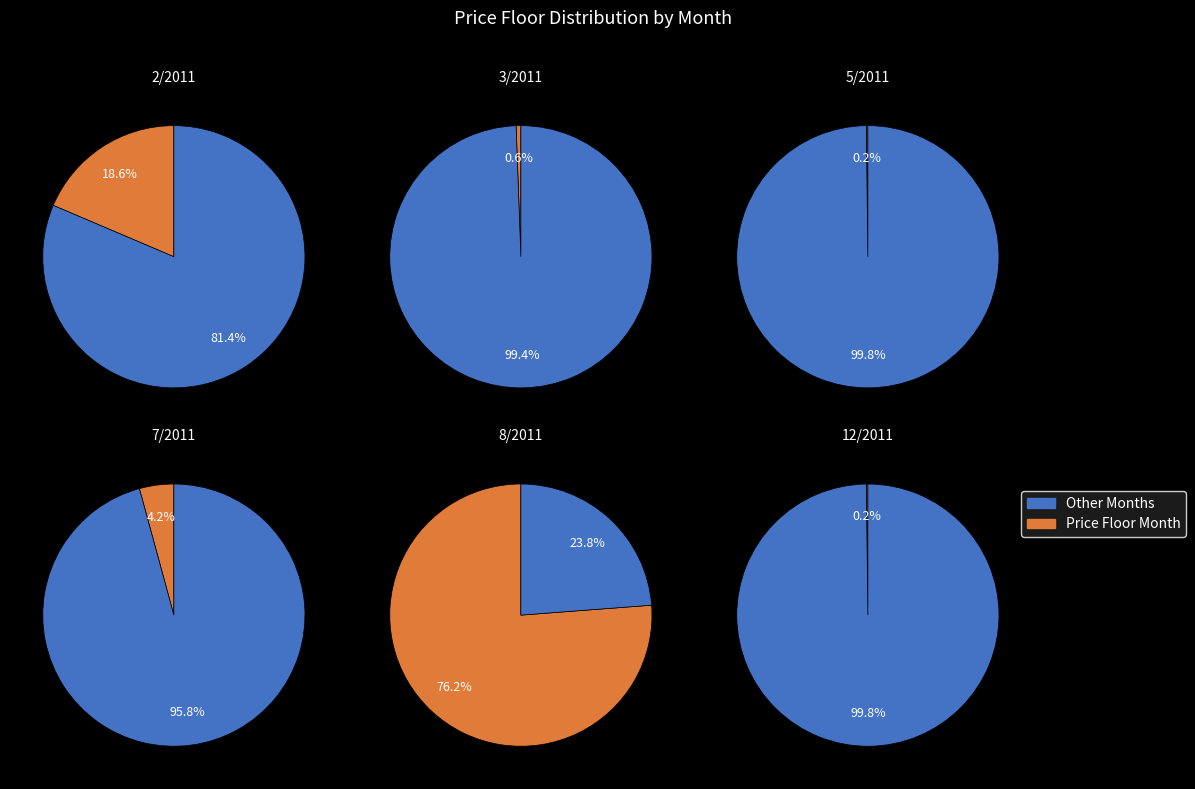

Which slice represents more than half of the pie?

8/2011